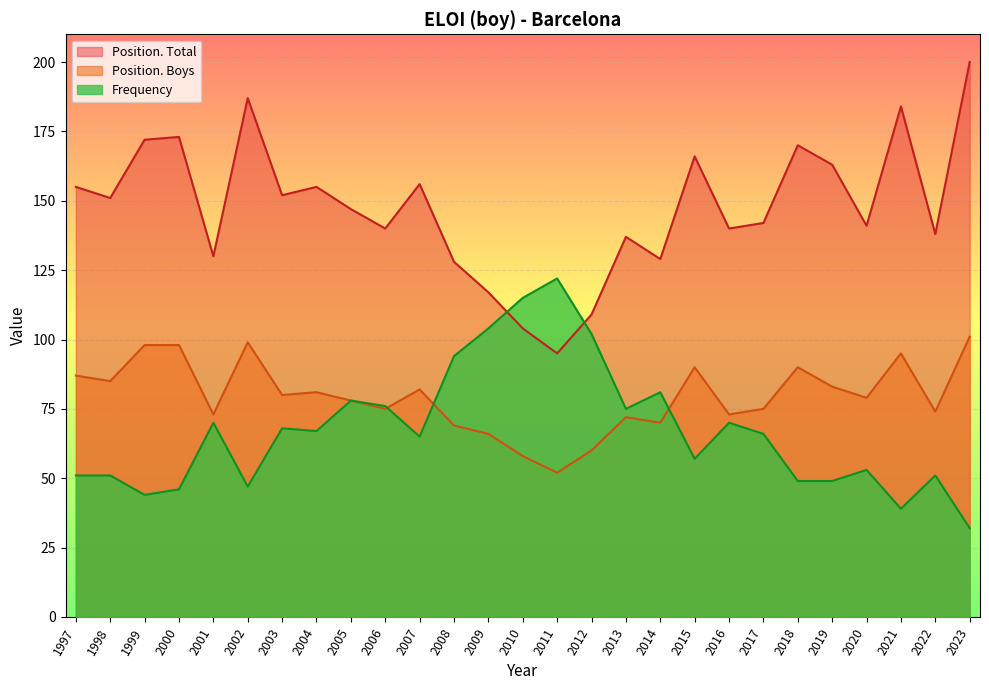

How many values in the Position. Total series are below 147?

13